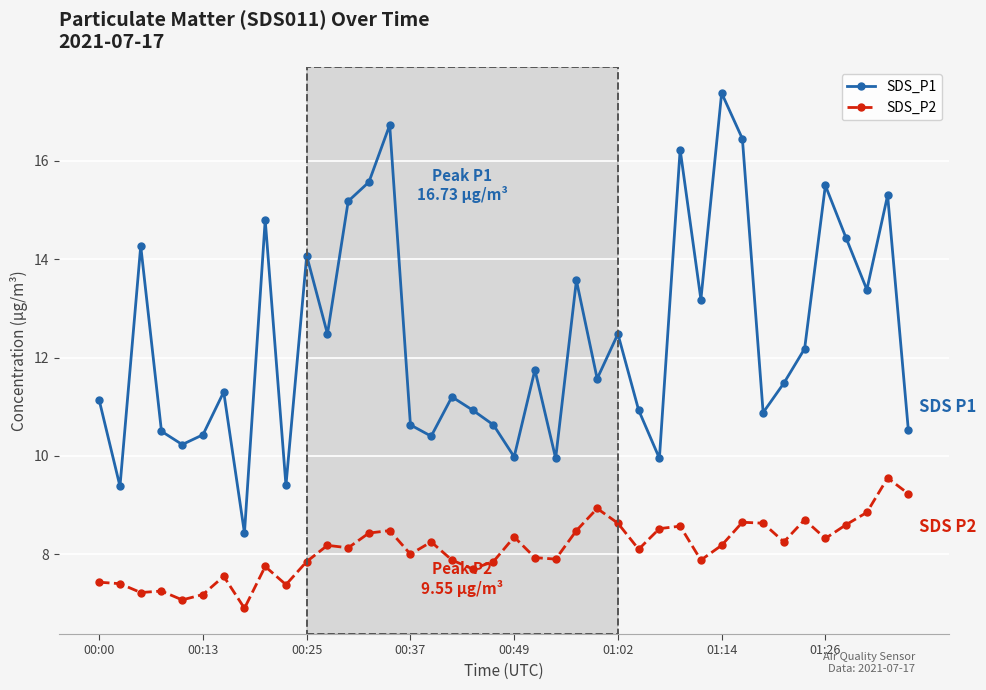

True or false: SDS_P1 and SDS_P2 intersect in this chart.

False